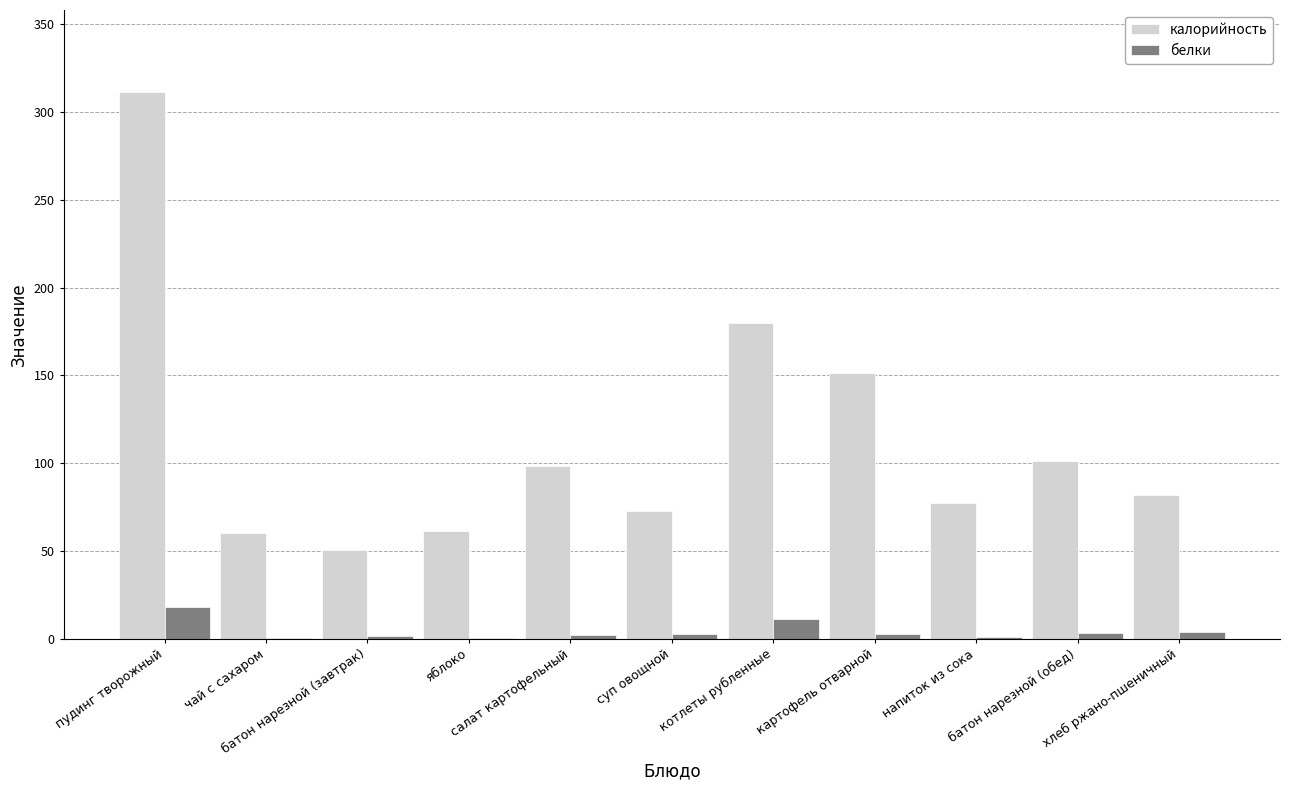

Are the bars grouped side by side (vs. stacked)?

Yes